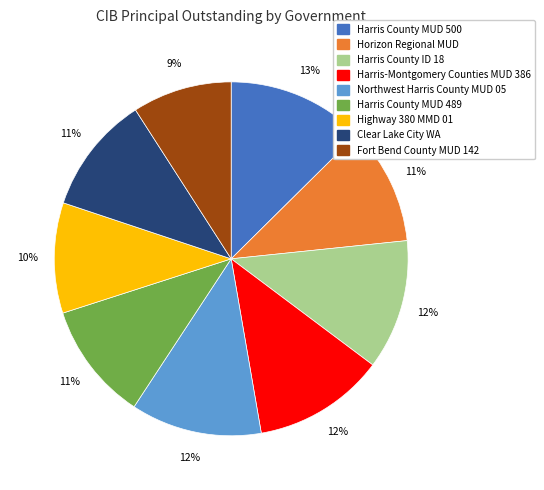

True or false: Clear Lake City WA accounts for 11% of the total.

True